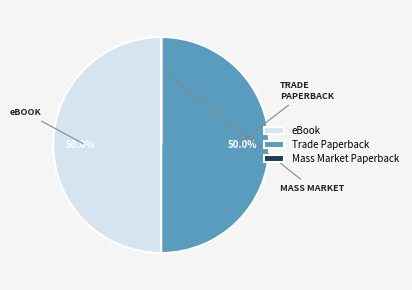

Approximately how many times larger is the value at Trade Paperback compared to eBook?

1.0